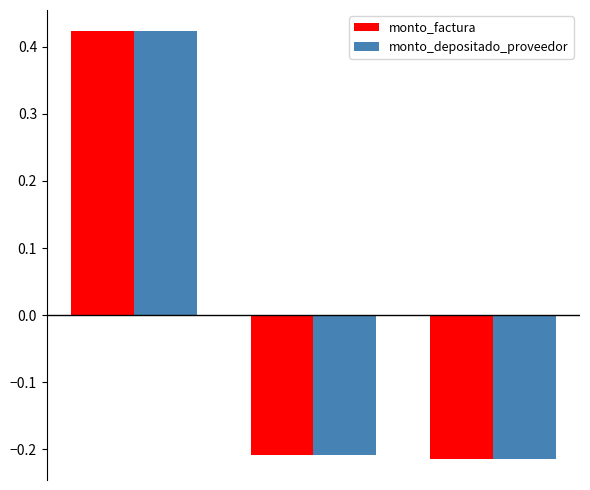

How many bars are there in total?

6